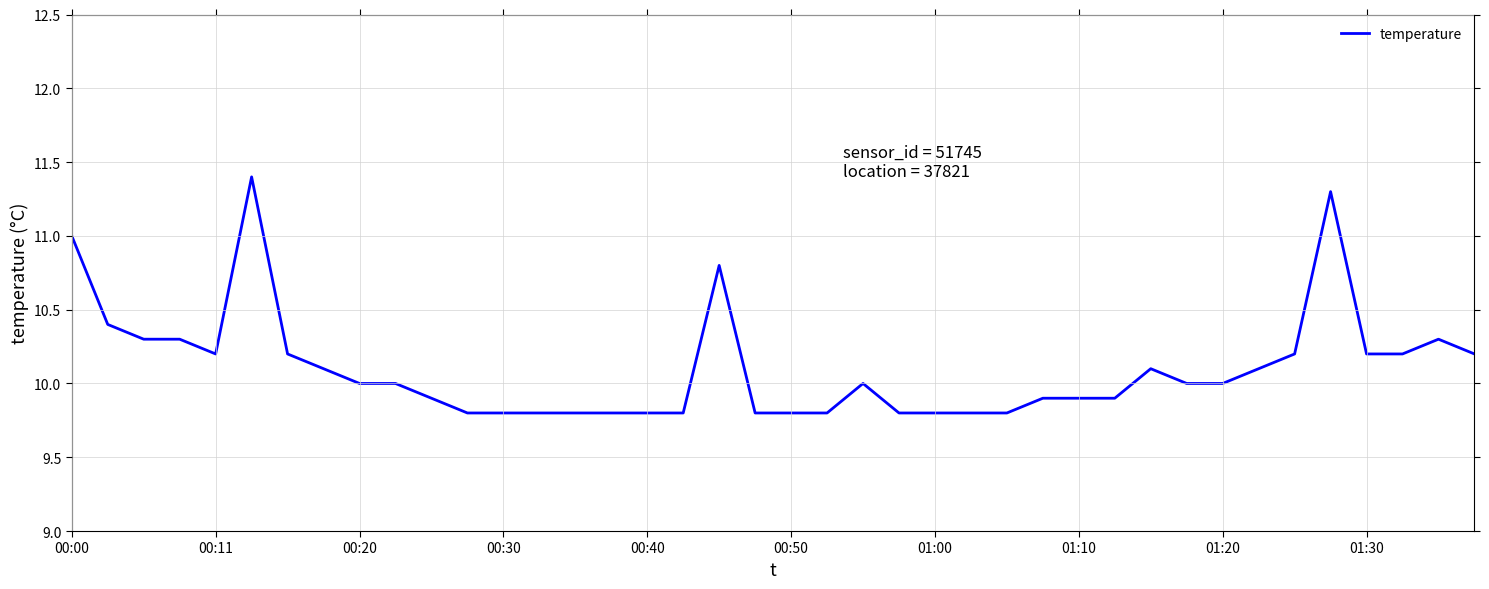

What is the difference between the maximum and minimum values?

1.6